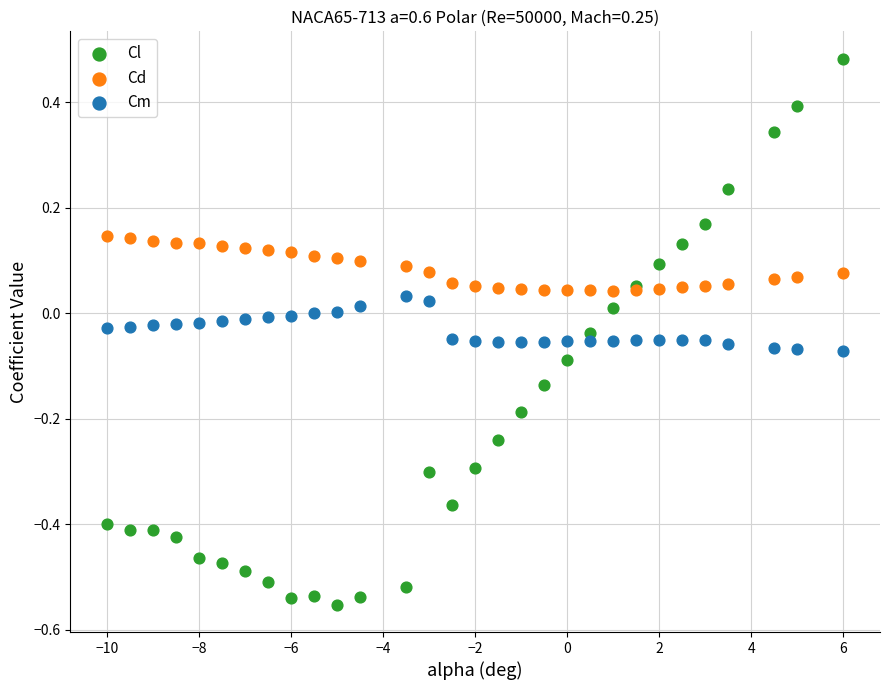

Which series reaches the maximum Y coordinate?

Cl